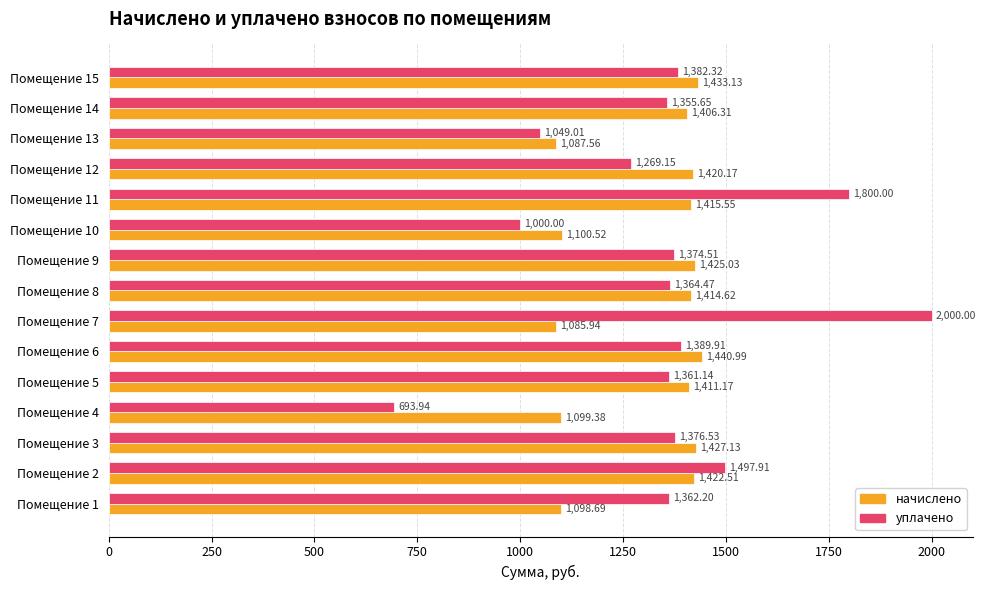

At how many categories does at least one series exceed 827?

15